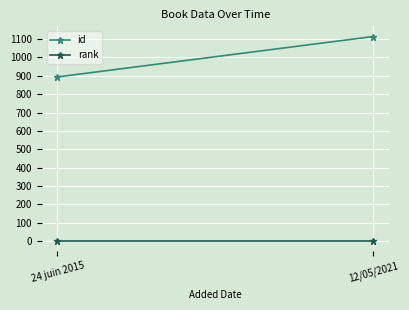

What is the average value of the id series?

1004